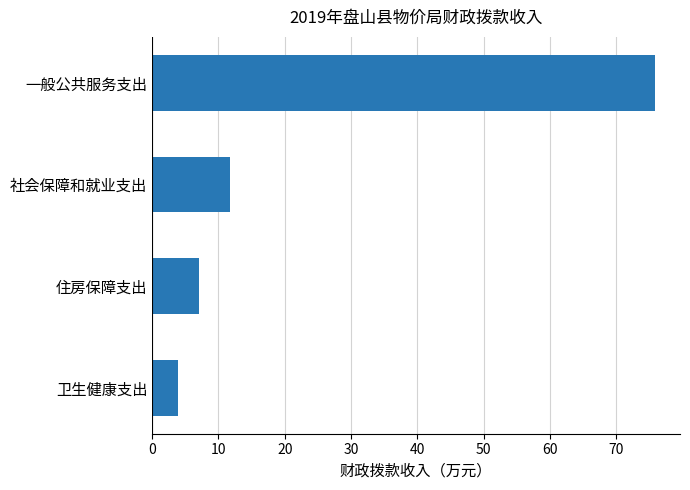

Which category has the highest value across all series?

一般公共服务支出